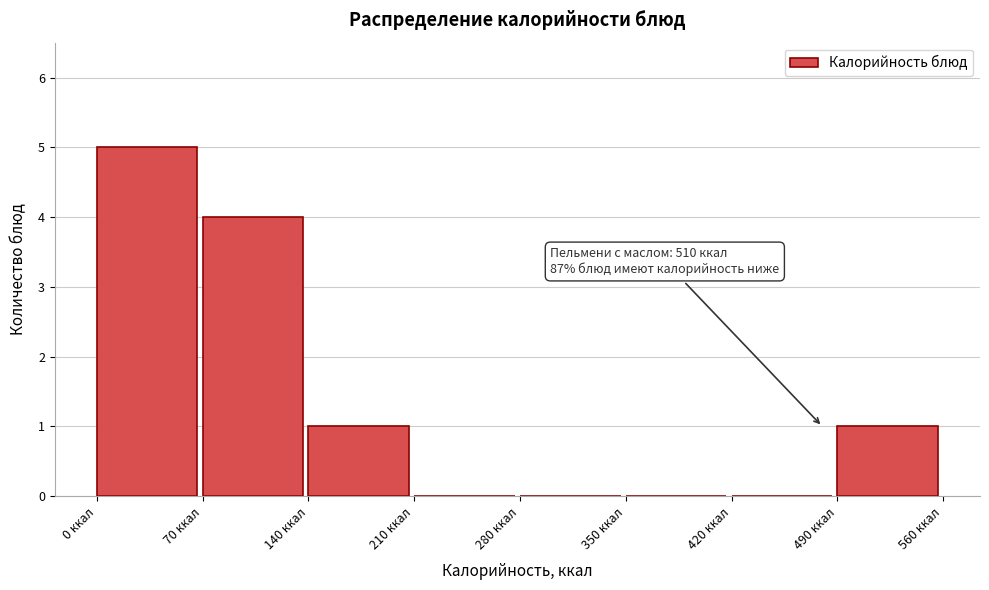

Over which range of the x-axis is the bar tallest?

0 to 70